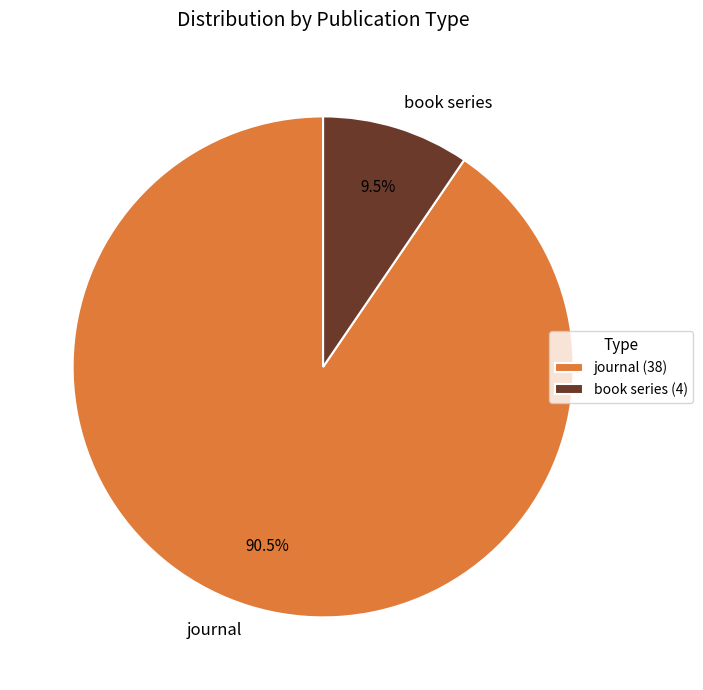

Is there a majority slice in this chart?

Yes